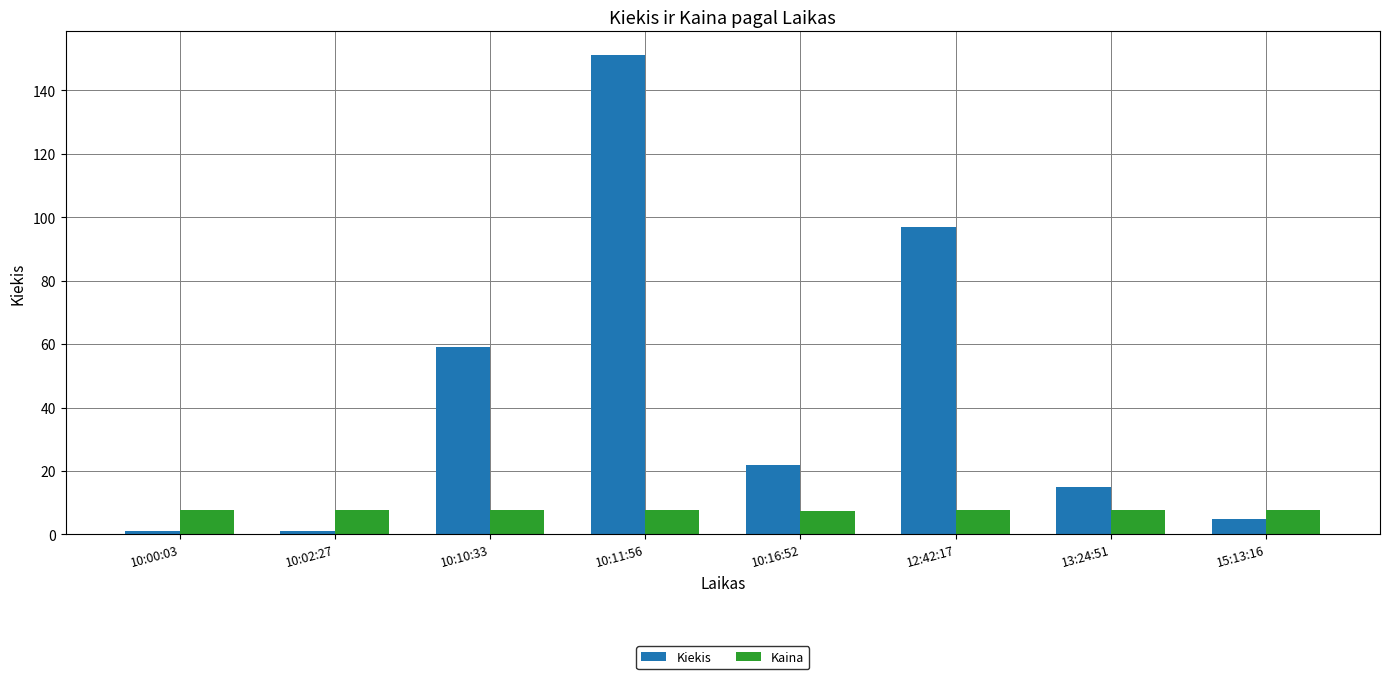

Which series has the largest range (max minus min)?

Kiekis